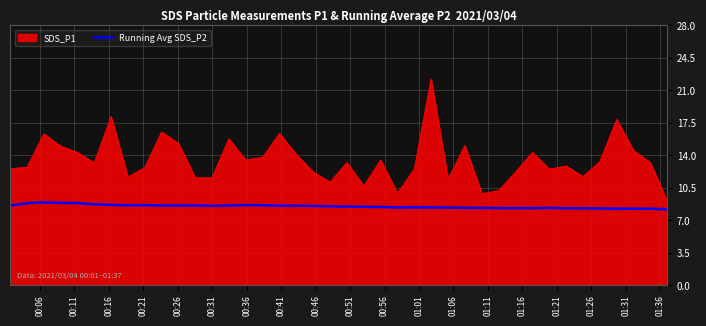

Which series has the widest spread of values?

SDS_P1